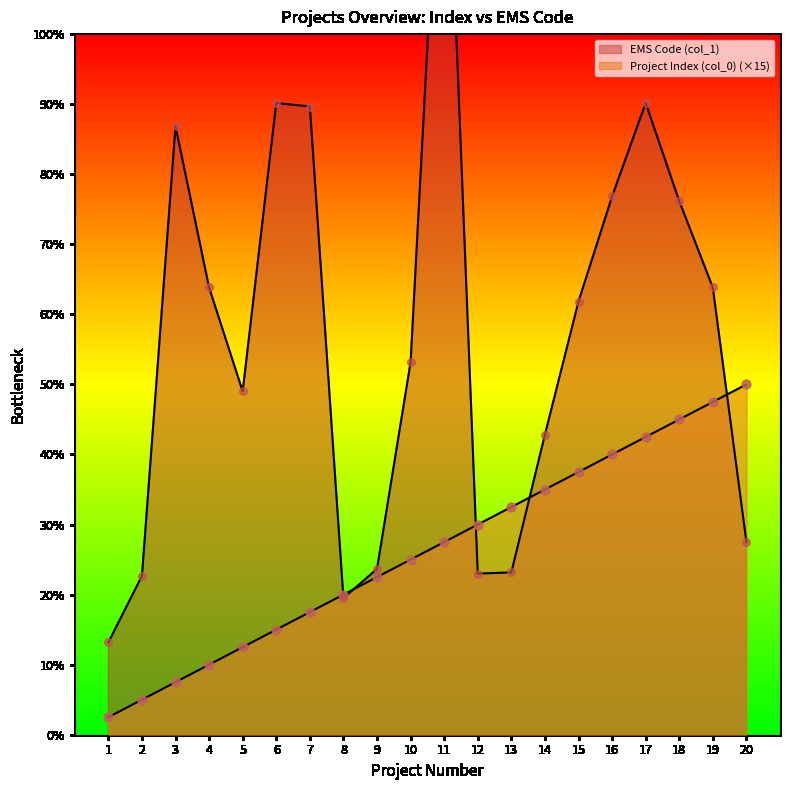

What are all the series names shown in the legend?

Project Index (col_0), EMS Code (col_1)